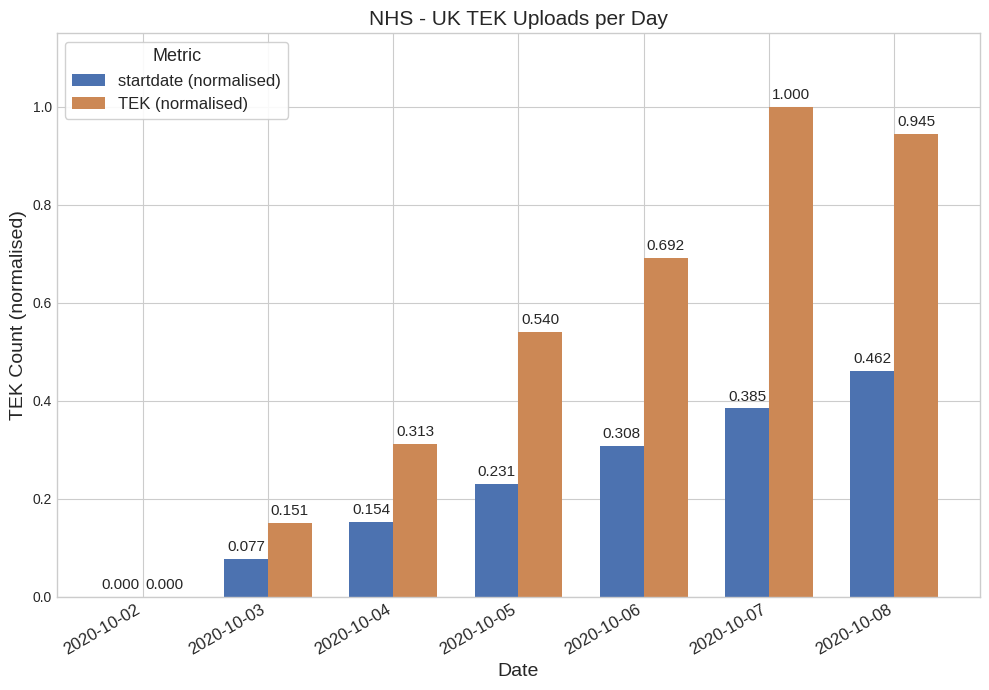

Which series has the largest total across all categories?

TEK (normalised)